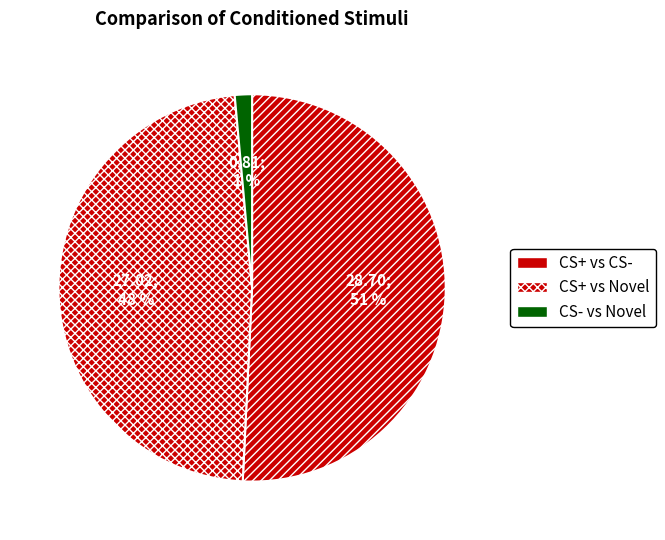

To the nearest percent, what is the average slice percentage?

33%